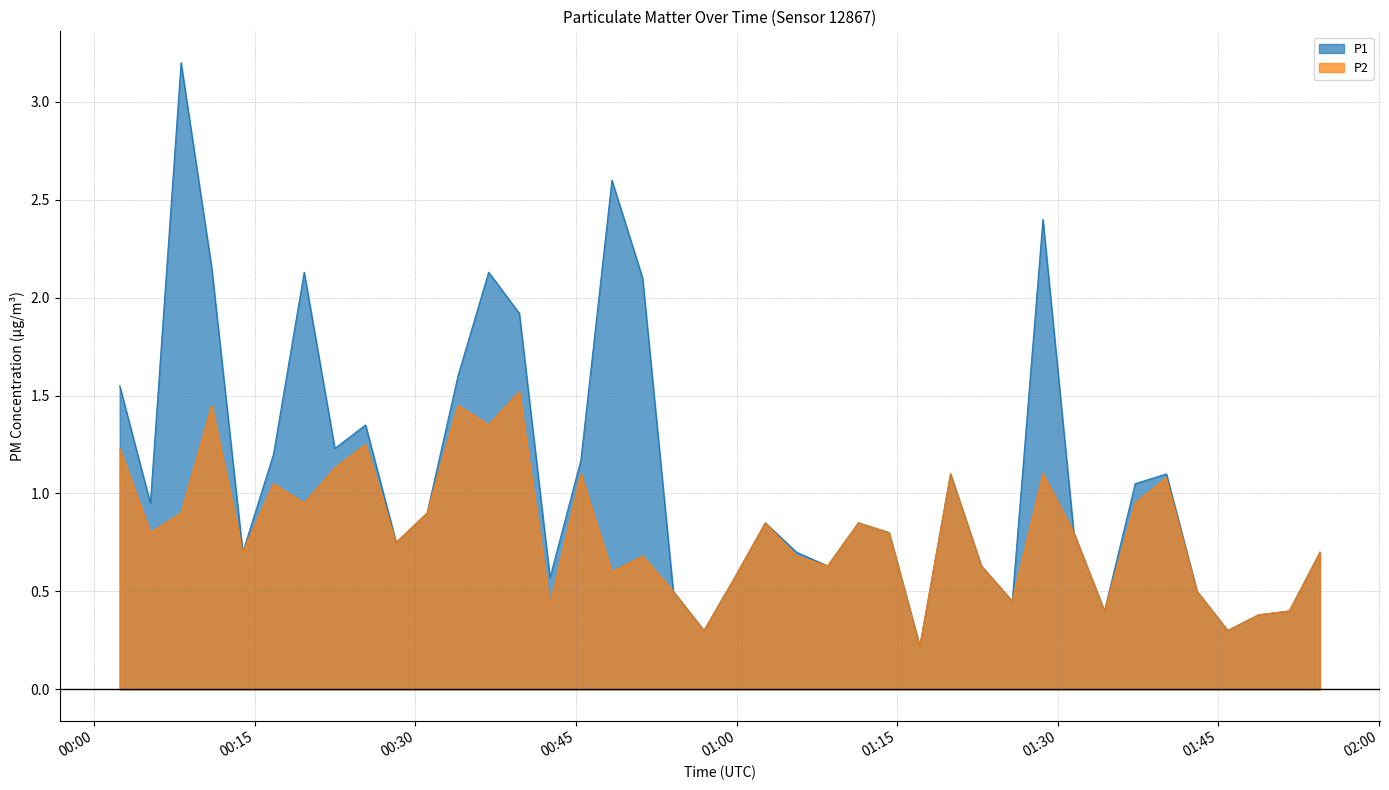

What is the difference between the maximum and minimum values in the P1 series?

3.0